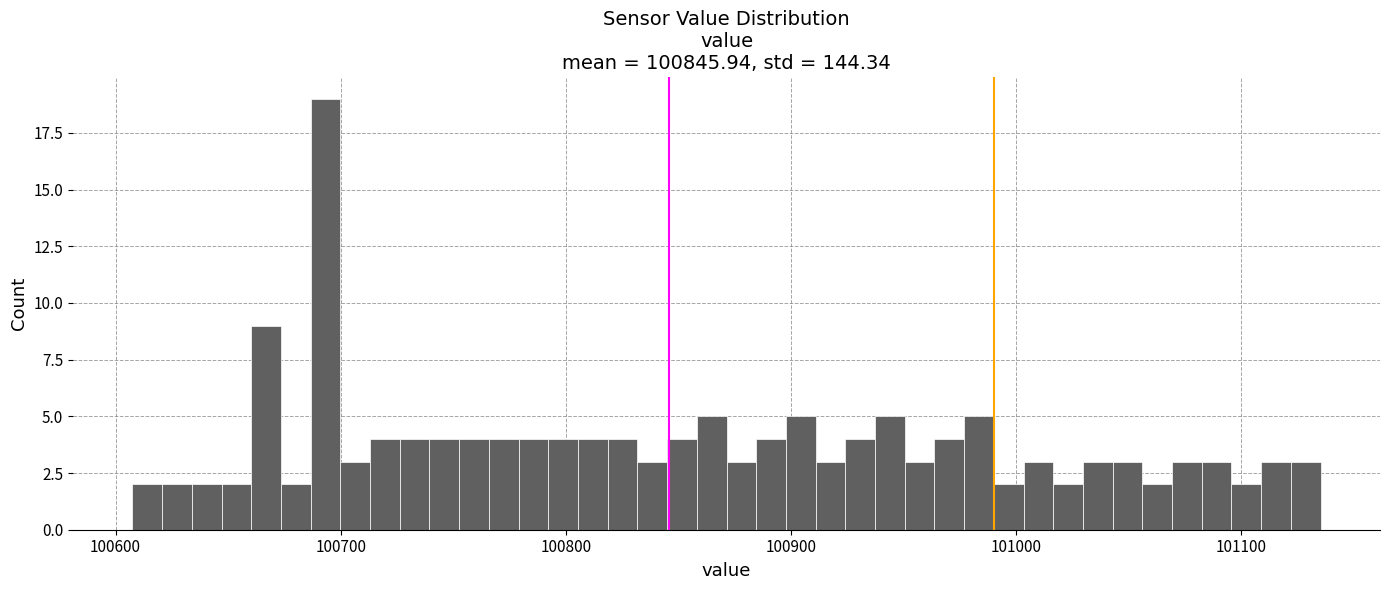

Read against the x-axis, roughly where is the centre of the tallest bar?

100690